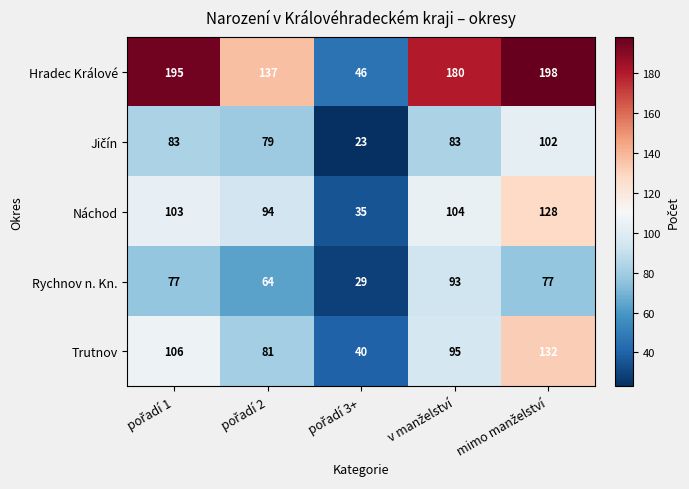

What is the maximum value for Náchod?

128